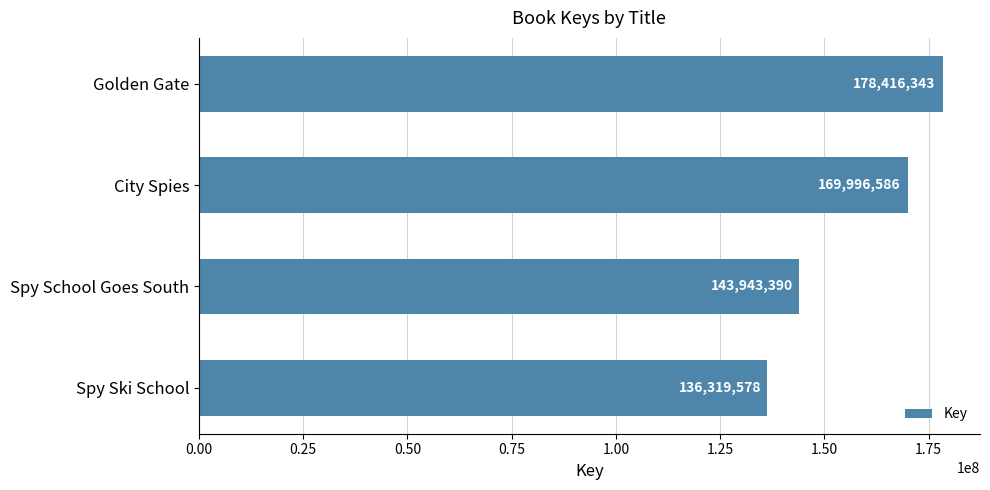

Is it true that the value at Golden Gate is 178416343?

True